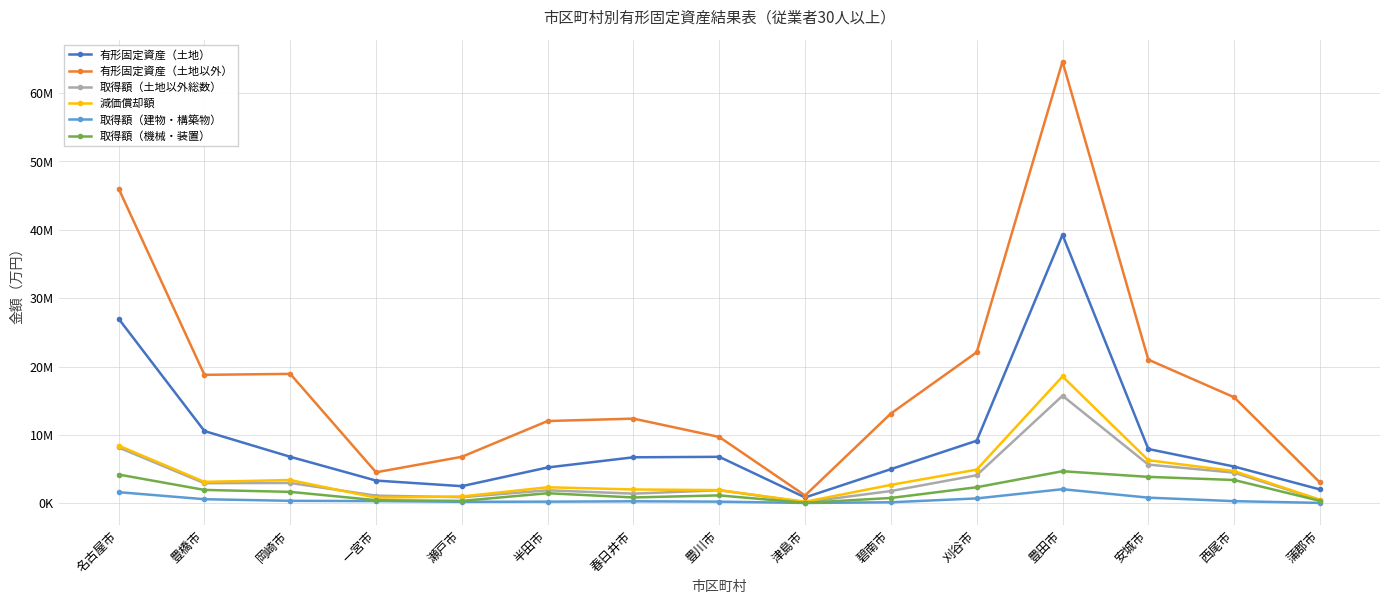

Between 豊川市 and 碧南市, which series saw the biggest shift?

有形固定資産（土地以外）